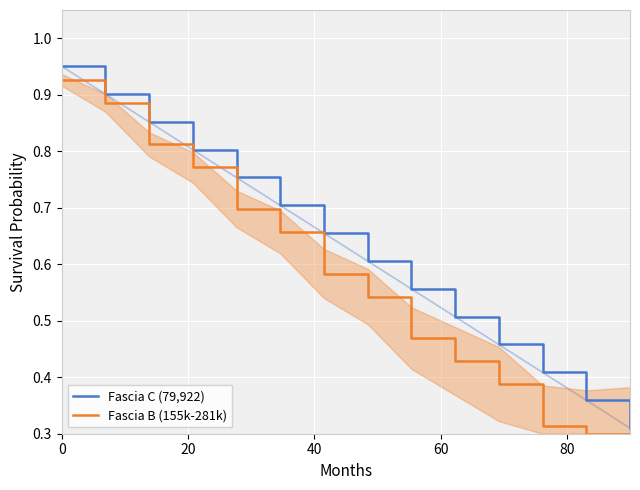

What is the value of the Fascia C (79,922) point at the 1st from the left?

1.0